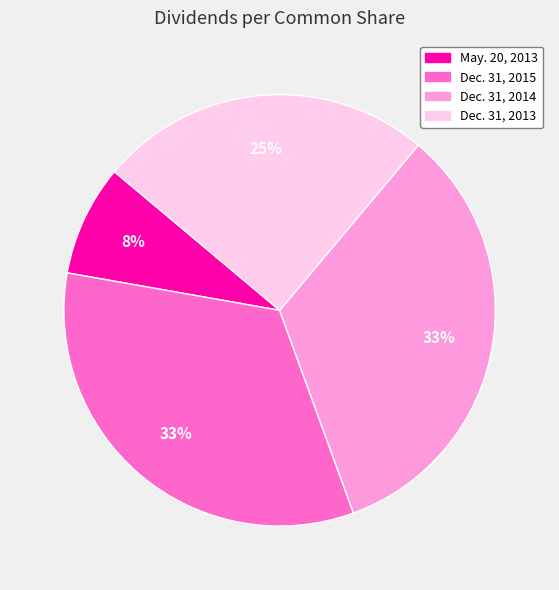

Which category has the smallest portion of the pie?

May. 20, 2013